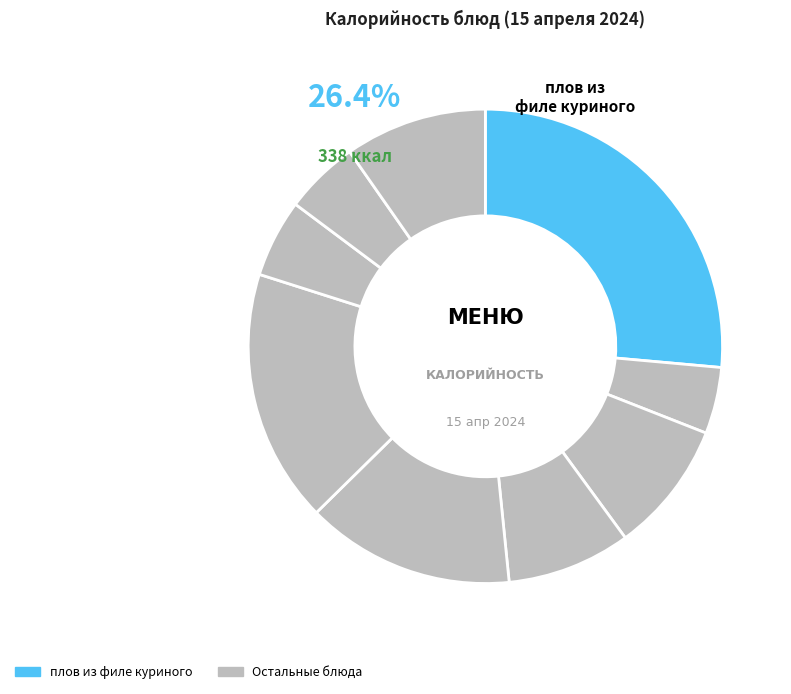

Combined, what portion of the pie is плов из филе куриного and хлеб ржаной?

31.5%